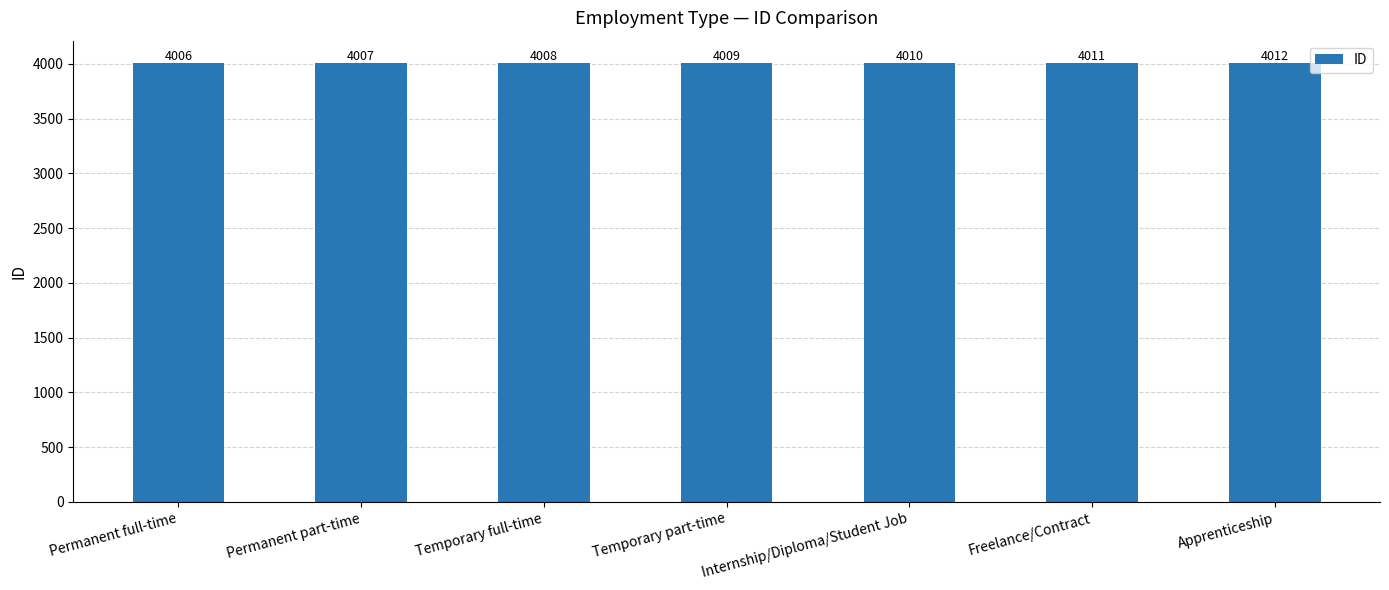

What is the ratio of the value at Internship/Diploma/Student Job to the value at Temporary part-time?

1.0